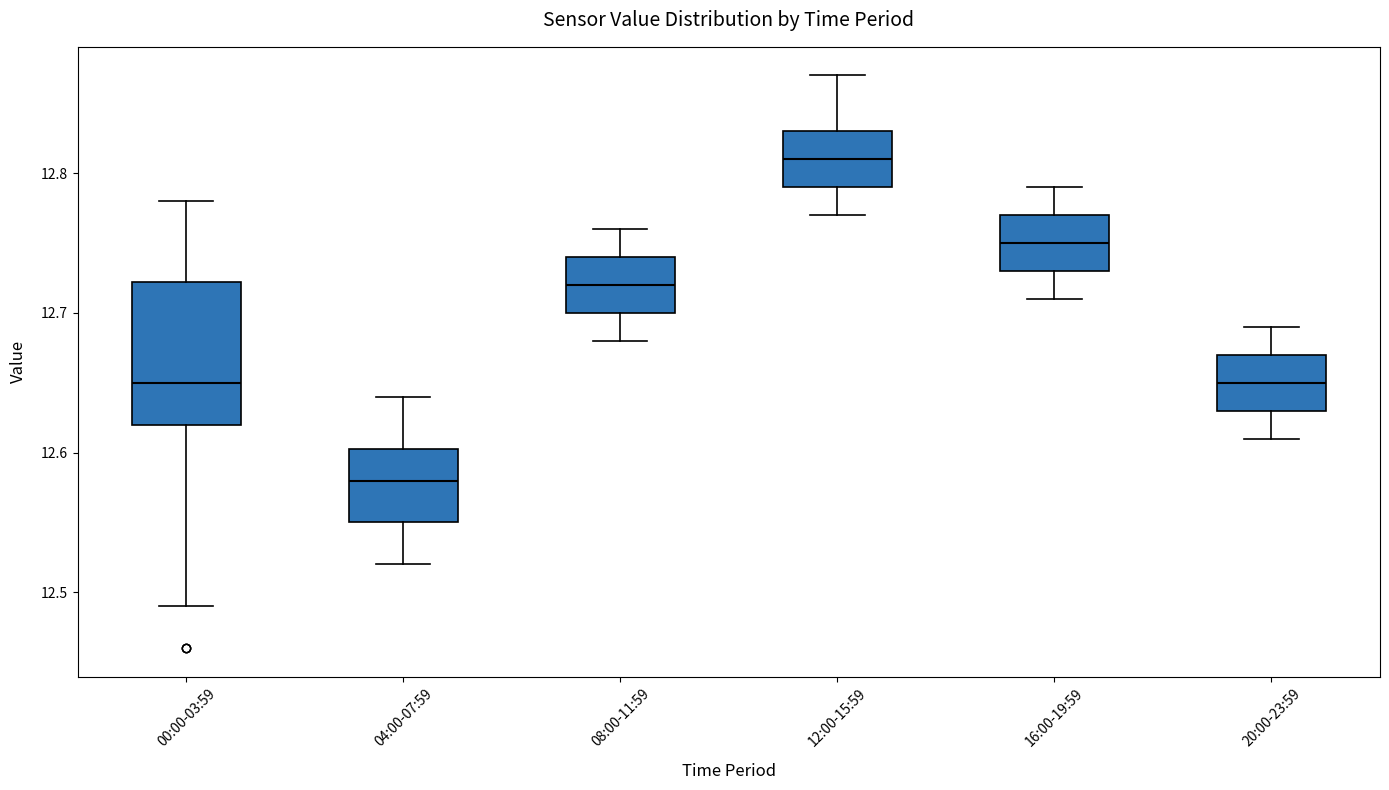

Where is the upper edge of the box for 16:00-19:59 on the y-axis? The values are not printed on the chart, so give them approximately, as read against the axis.

12.77